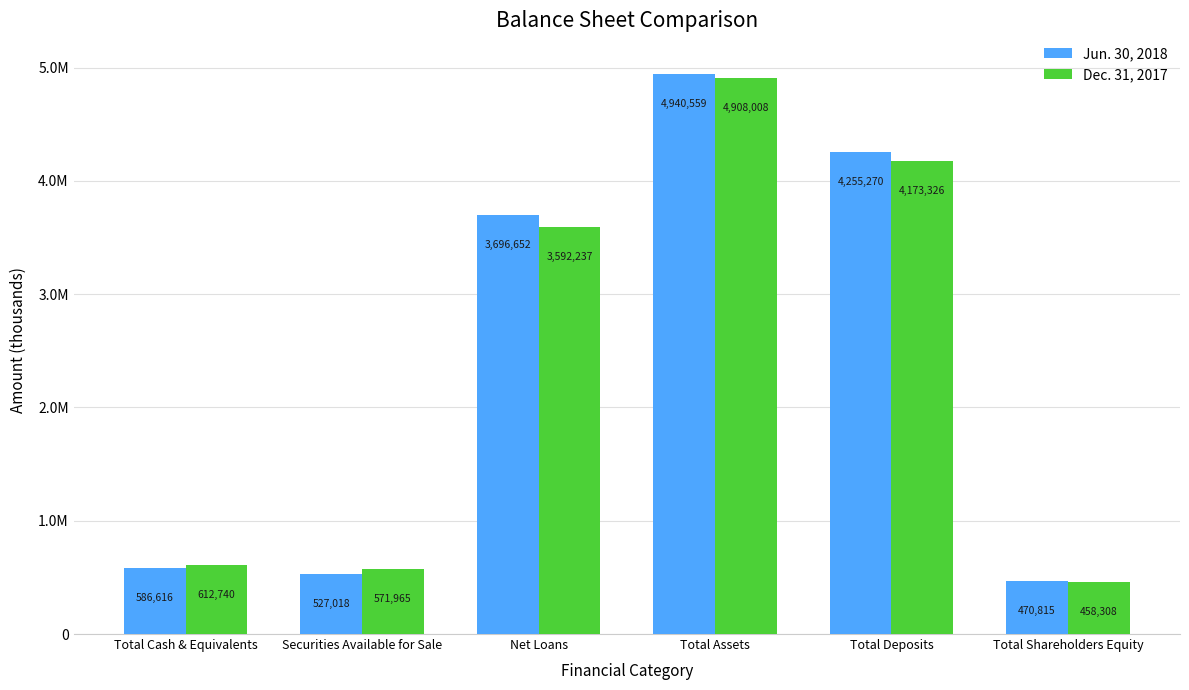

What is the difference between the maximum and minimum values in the Jun. 30, 2018 series?

4469744